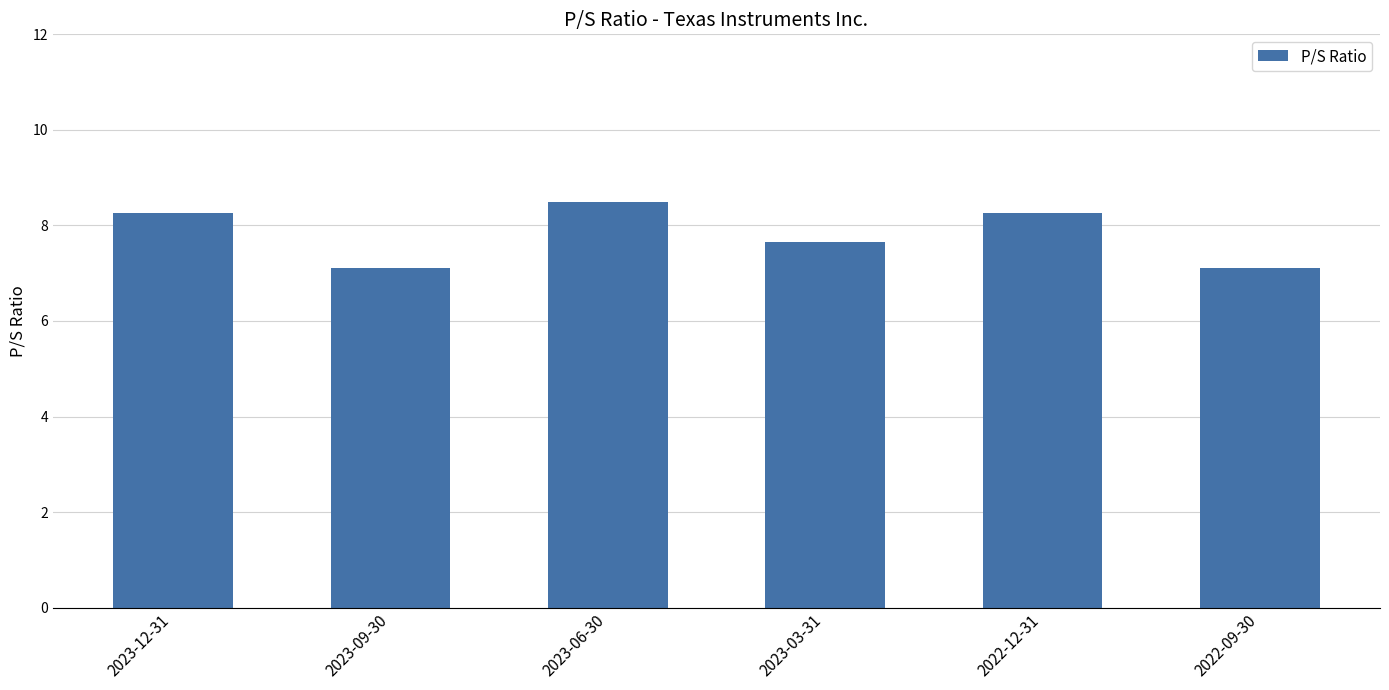

What is the ratio of the value at 2022-09-30 to the value at 2023-12-31?

0.9